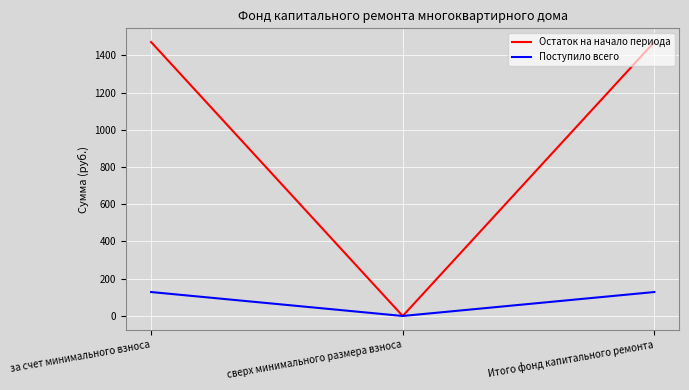

Which series has the largest total across all categories?

Остаток на начало периода